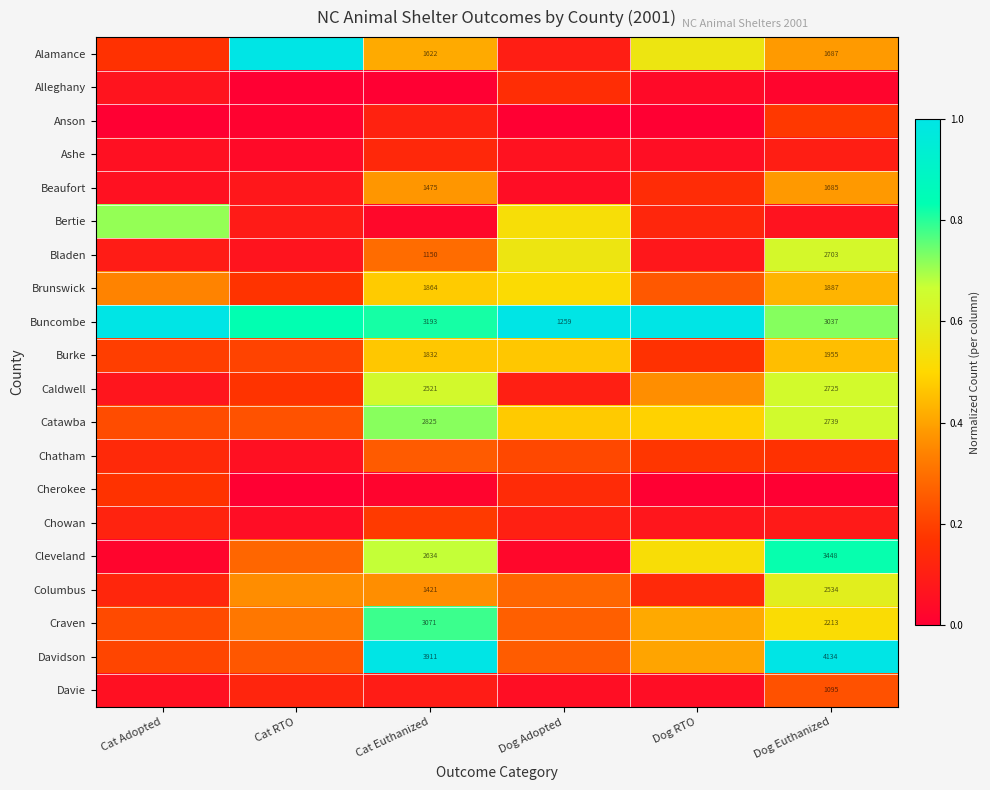

Rank the categories by Chatham value from highest to lowest.

Cat Euthanized, Dog Adopted, Dog RTO, Dog Euthanized, Cat Adopted, Cat RTO